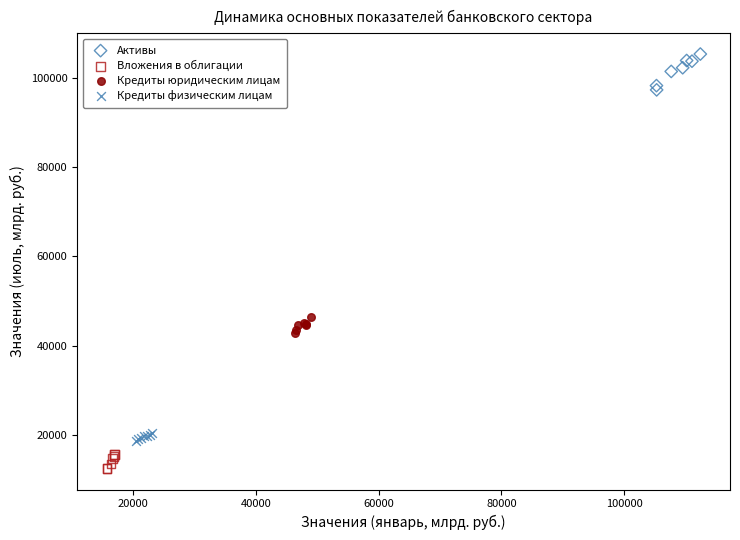

Which series contains the highest Y value?

Активы